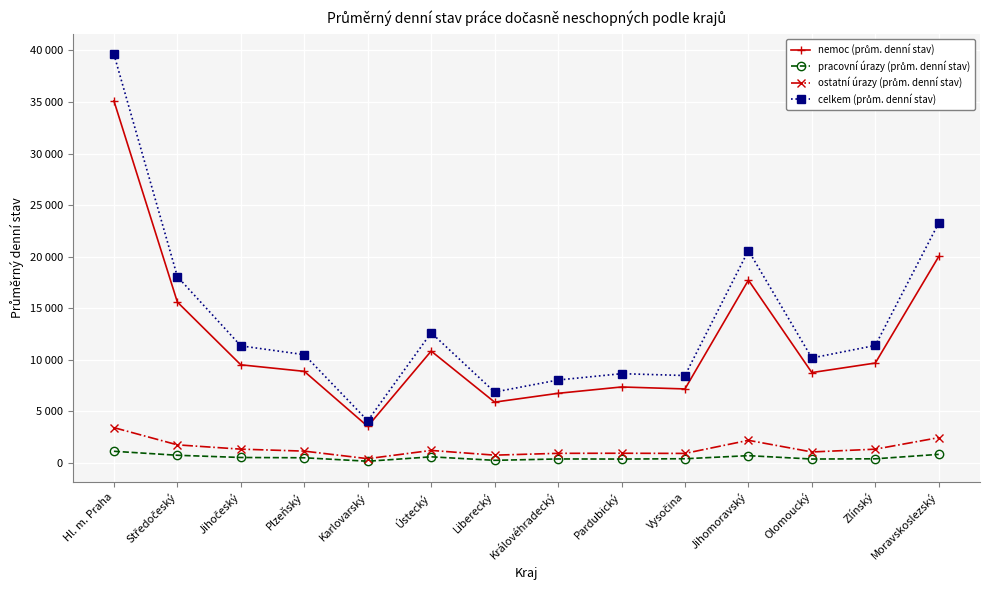

True or false: ostatní úrazy (prům. denní stav) and celkem (prům. denní stav) cross at least once.

False